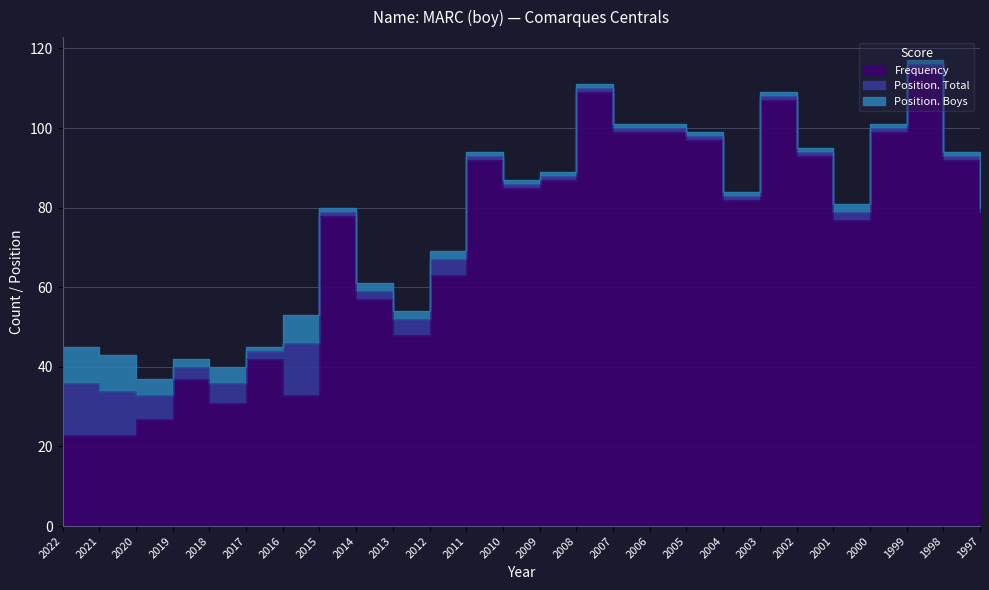

True or false: Position. Boys and Position. Total cross at least once.

False